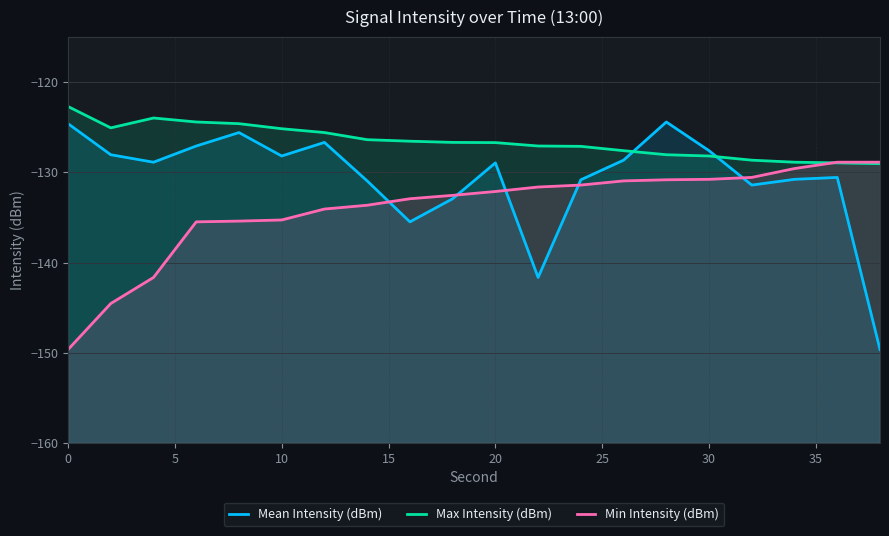

Reading left to right, list all the values displayed in this chart.

Mean Intensity (dBm): -124.6	-128.1	-128.9	-127.1	-125.6	-128.2	-126.7	-131.0	-135.5	-132.9	-129.0	-141.7	-130.8	-128.7	-124.4	-127.6	-131.4	-130.8	-130.6	-149.6
Max Intensity (dBm): -122.7	-125.1	-124.0	-124.4	-124.6	-125.2	-125.6	-126.4	-126.6	-126.7	-126.7	-127.1	-127.1	-127.6	-128.1	-128.2	-128.7	-128.9	-129.0	-129.0
Min Intensity (dBm): -149.6	-144.5	-141.7	-135.5	-135.4	-135.3	-134.1	-133.7	-132.9	-132.6	-132.1	-131.6	-131.4	-131.0	-130.8	-130.8	-130.6	-129.6	-128.9	-128.9